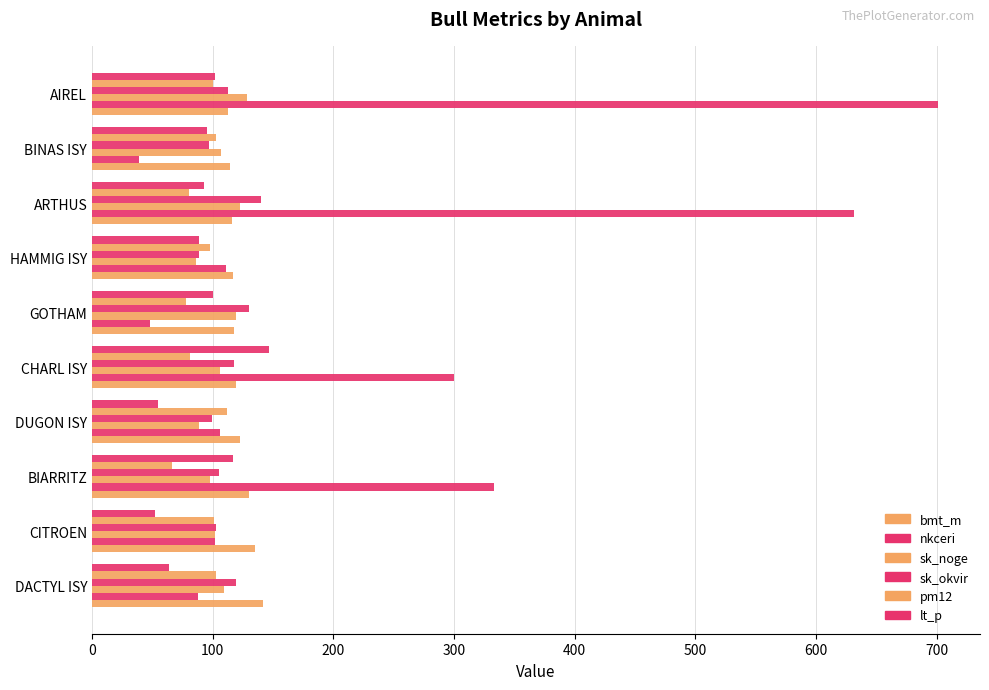

How many data points in lt_p are less than 95?

5